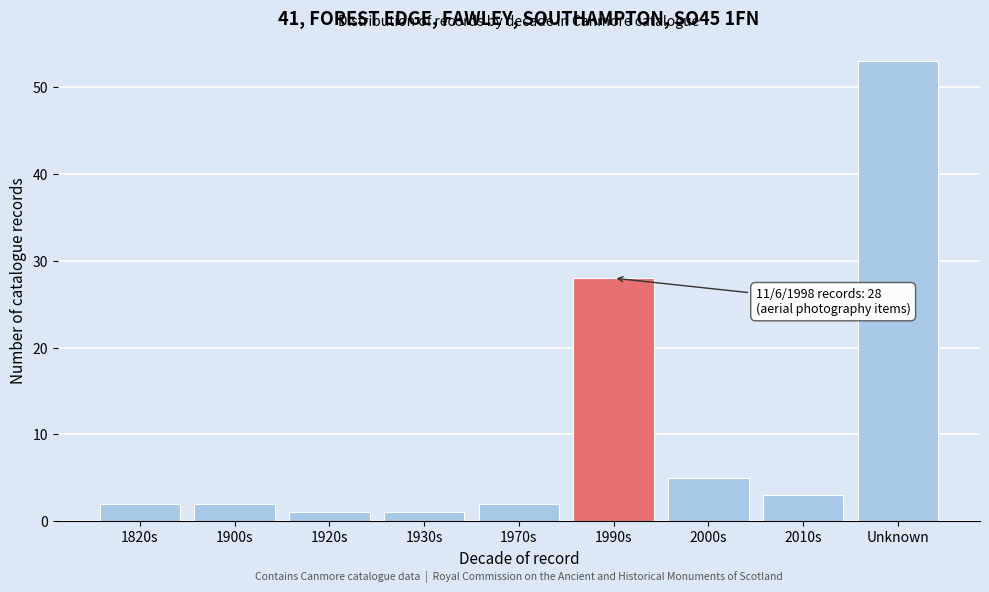

Reading left to right, transcribe all the data shown in this chart.

1820s=2	1900s=2	1920s=1	1930s=1	1970s=2	1990s=28	2000s=5	2010s=3	Unknown=53